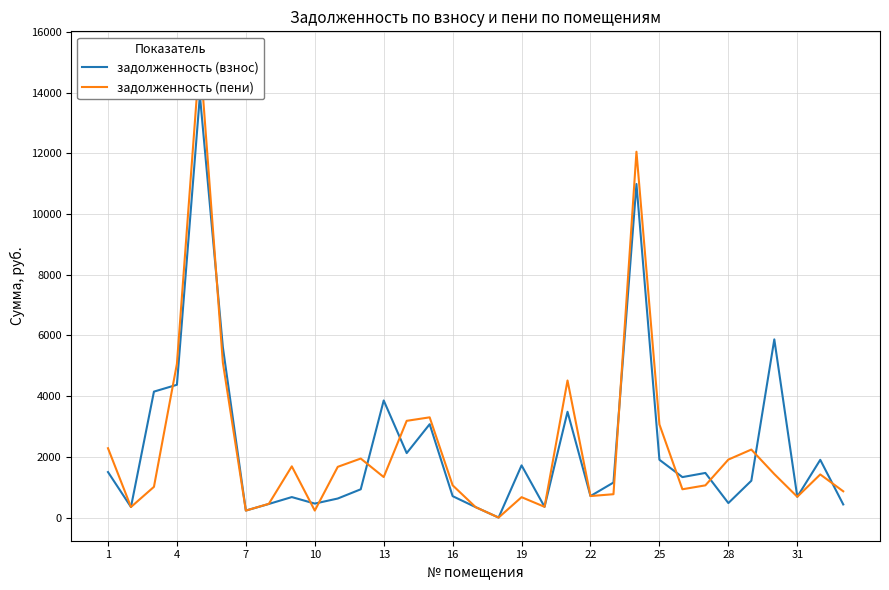

Rank the series by their average value, from lowest to highest.

задолженность (взнос), задолженность (пени)